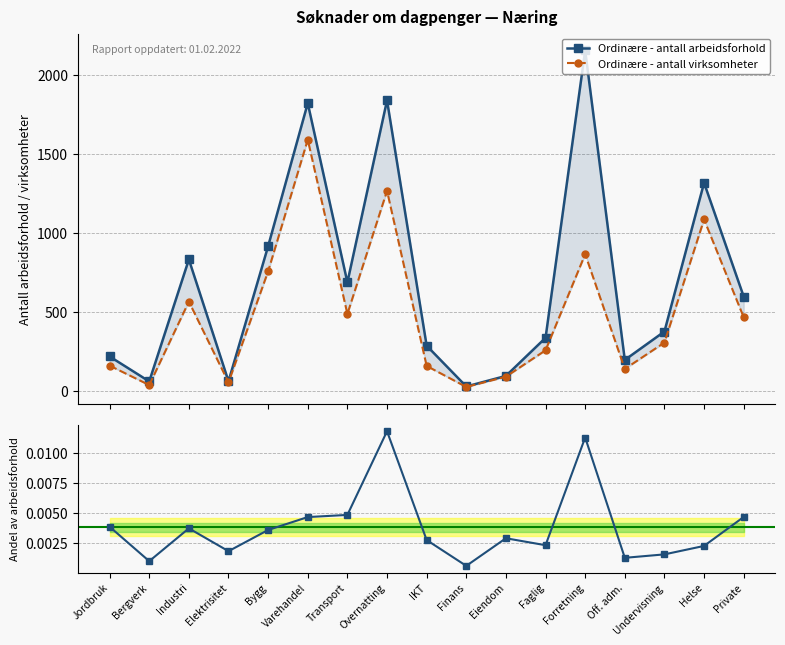

Which series has the largest total across all categories?

Ordinære - antall arbeidsforhold